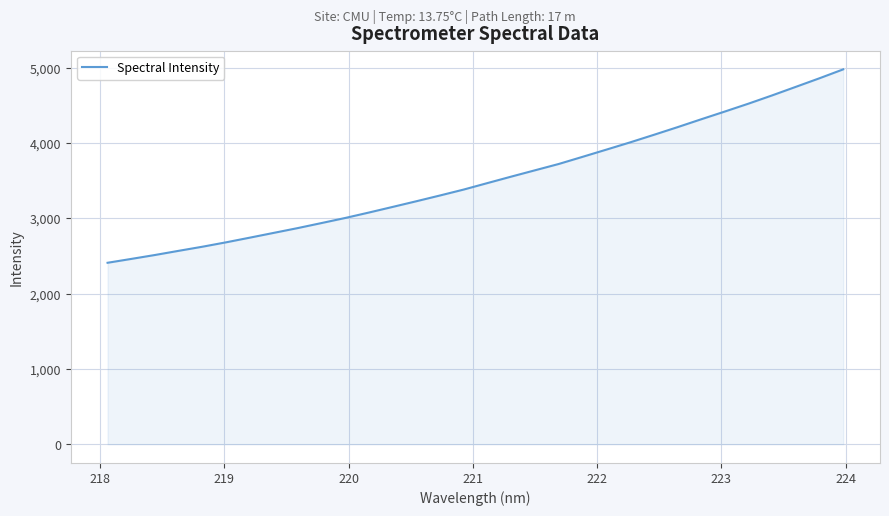

How many values exceed 3470?

16